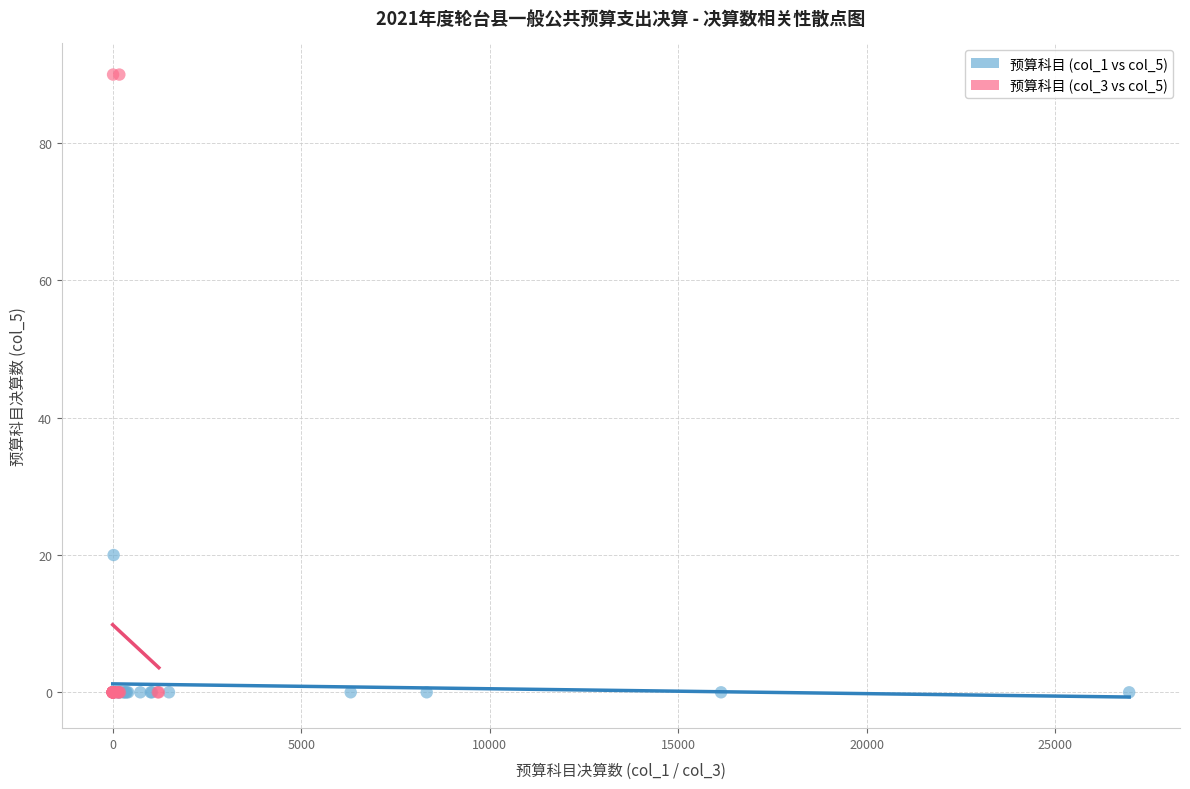

Which series reaches the maximum Y coordinate?

预算科目 (col_3 vs col_5)